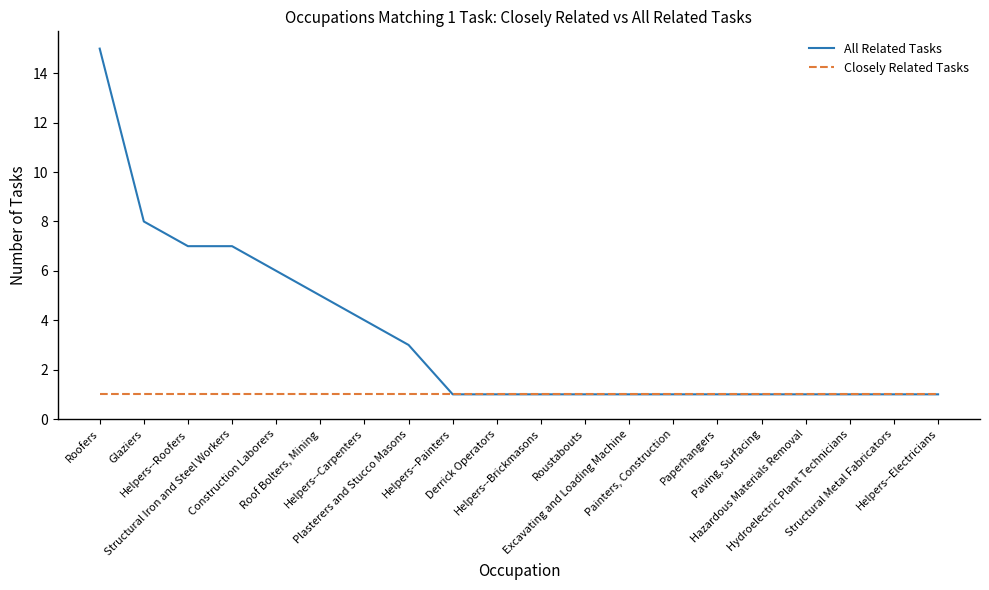

How many distinct data groups are displayed?

2